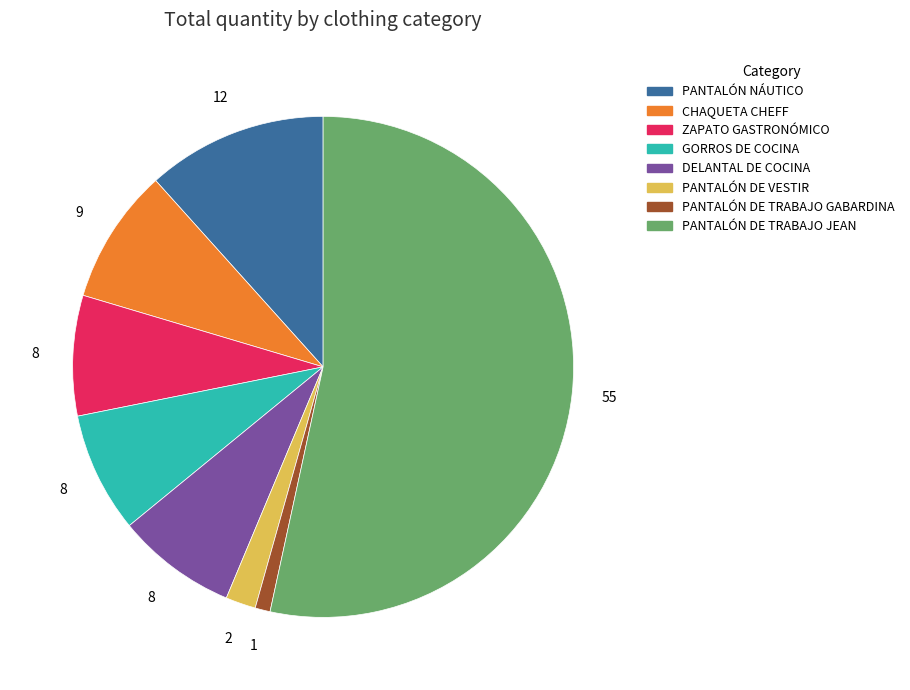

Is it true that DELANTAL DE COCINA is 1% of the pie?

False